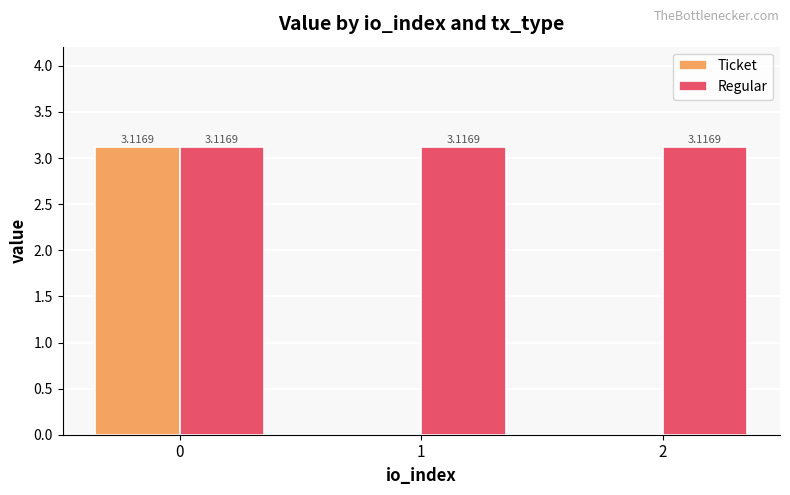

Is the value of Ticket at 1 greater than the value of Regular at 2?

No